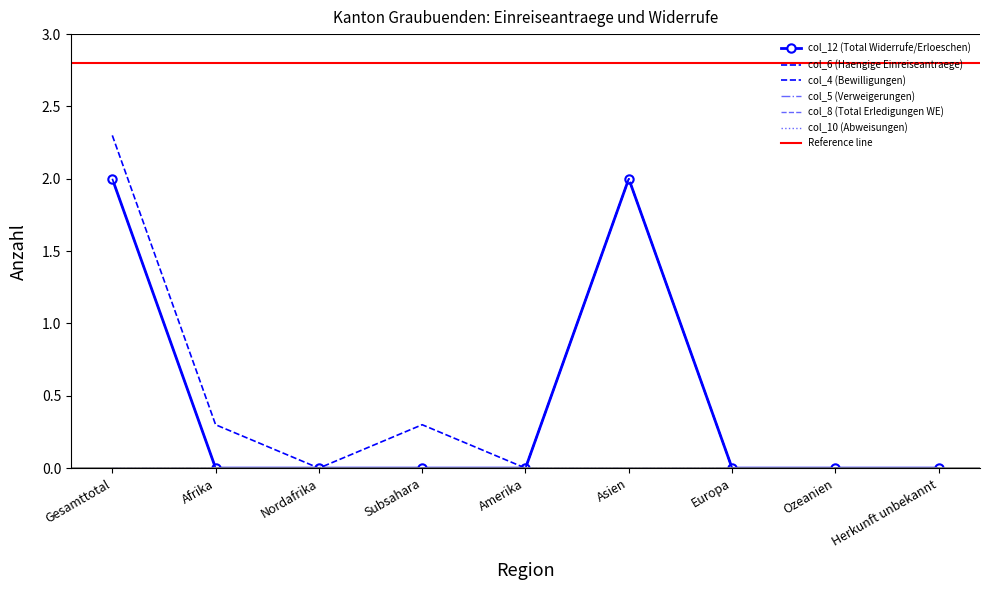

Is this an area chart (filled region under the line)?

No